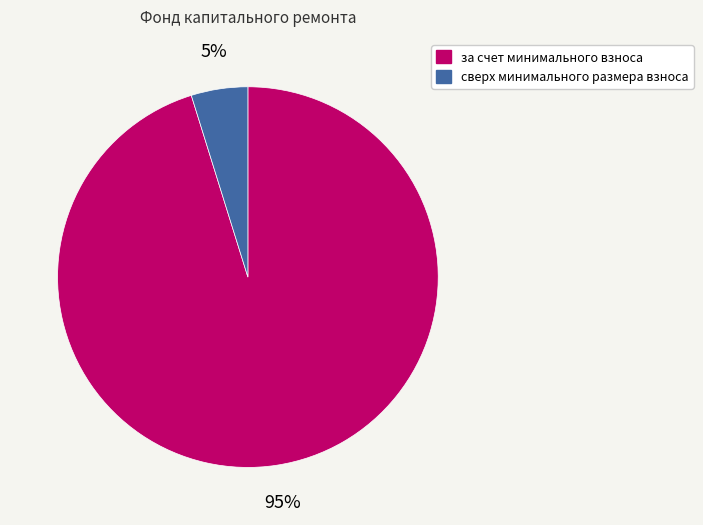

Which category accounts for the majority?

за счет минимального взноса